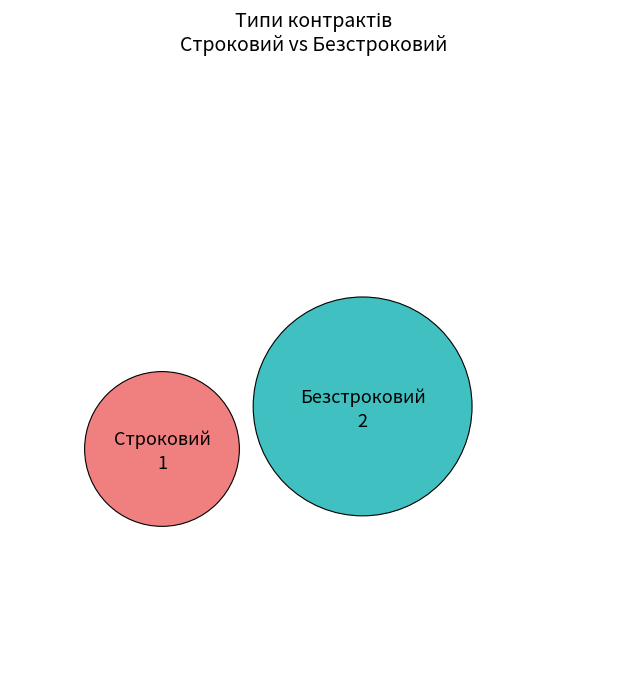

What is the ratio of the value at Строковий to the value at Безстроковий?

0.5